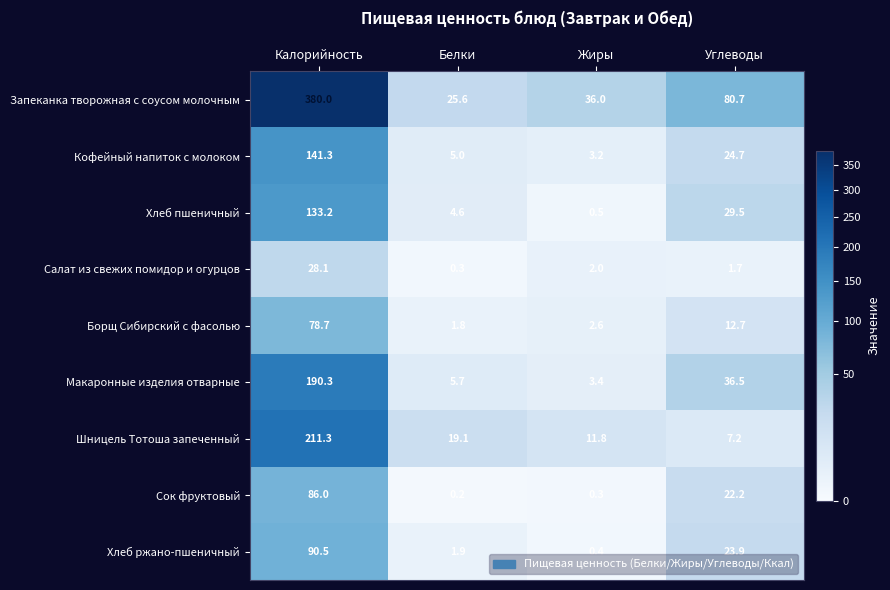

Rank the series by their maximum value, from highest to lowest.

Запеканка творожная с соусом молочным, Шницель Тотоша запеченный, Макаронные изделия отварные, Кофейный напиток с молоком, Хлеб пшеничный, Хлеб ржано-пшеничный, Сок фруктовый, Борщ Сибирский с фасолью, Салат из свежих помидор и огурцов